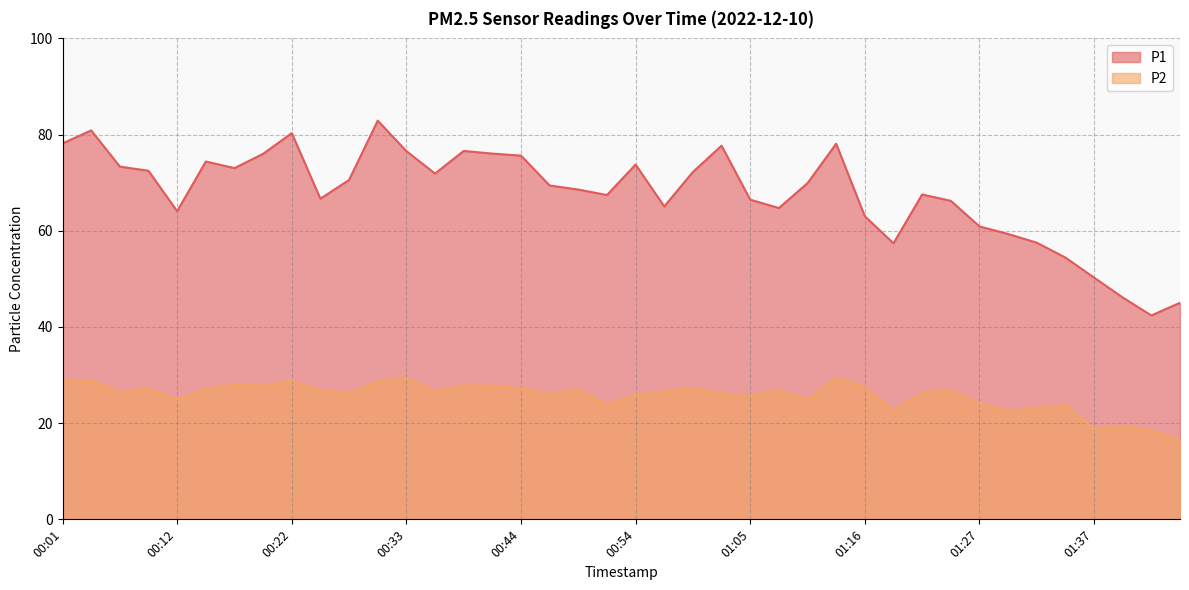

Reading right to left, transcribe all the data shown in this chart.

P1: 45.0	42.4	46.1	50.3	54.4	57.5	59.3	60.9	66.2	67.5	57.4	63.0	78.1	69.9	64.7	66.5	77.7	72.2	65.1	73.8	67.4	68.6	69.4	75.6	76.0	76.6	71.9	76.6	82.9	70.6	66.7	80.3	76.0	73.0	74.4	64.1	72.5	73.3	80.9	78.2
P2: 16.6	18.5	19.4	18.8	23.7	23.1	22.5	24.1	27.0	26.3	22.6	27.5	29.4	24.9	26.9	25.6	26.2	27.4	26.6	26.0	23.8	27.1	26.1	27.2	27.8	27.8	26.6	29.4	28.7	26.2	26.9	28.8	27.8	28.0	27.1	24.9	27.2	26.4	28.8	28.9